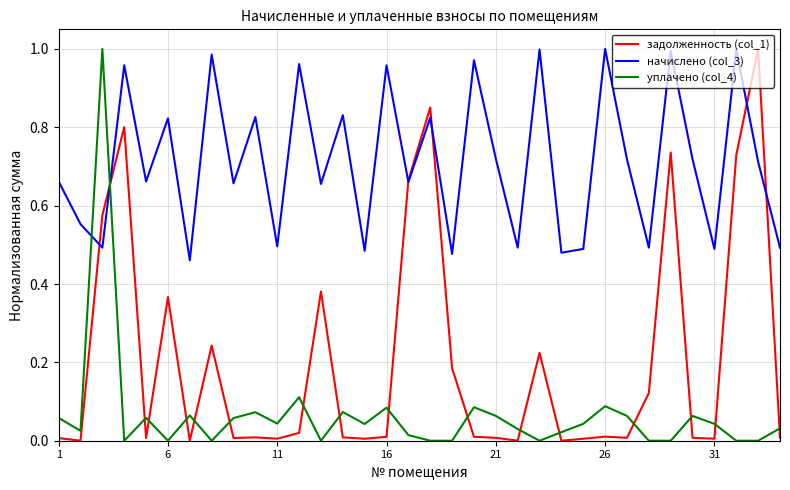

Which series ends up on top after the final intersection of задолженность (col_1) and начислено (col_3)?

начислено (col_3)